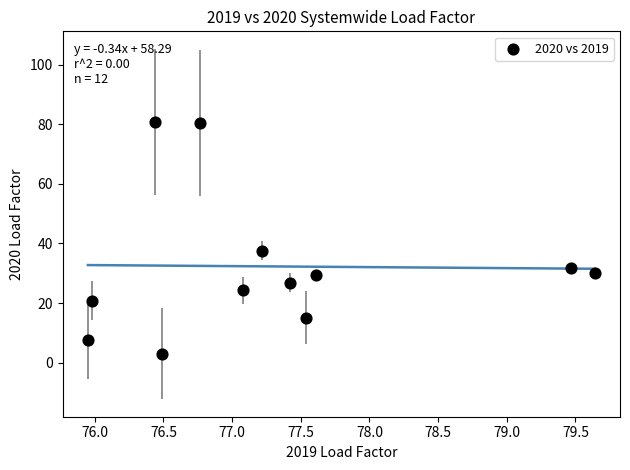

What Y value in the scatter plot is closest to 41?

37.6